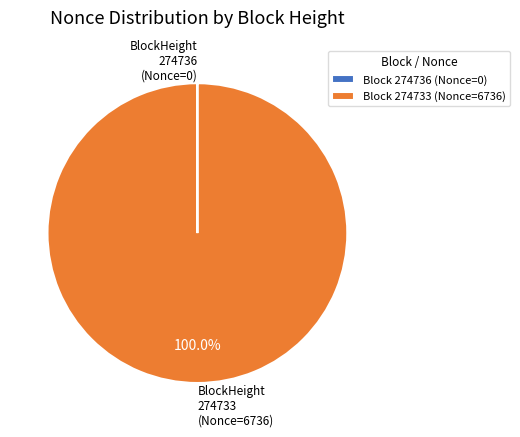

Which slice is the largest?

Block 274733 (Nonce=6736)